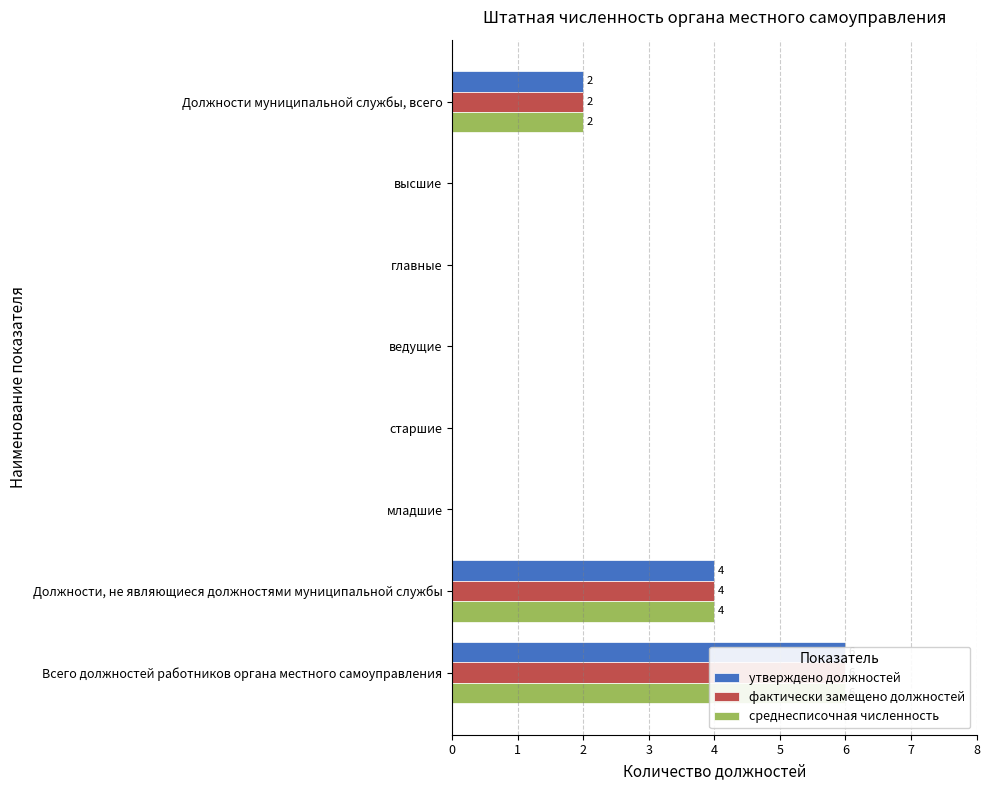

What is the value of the среднесписочная численность bar at the 8th from the left?

6